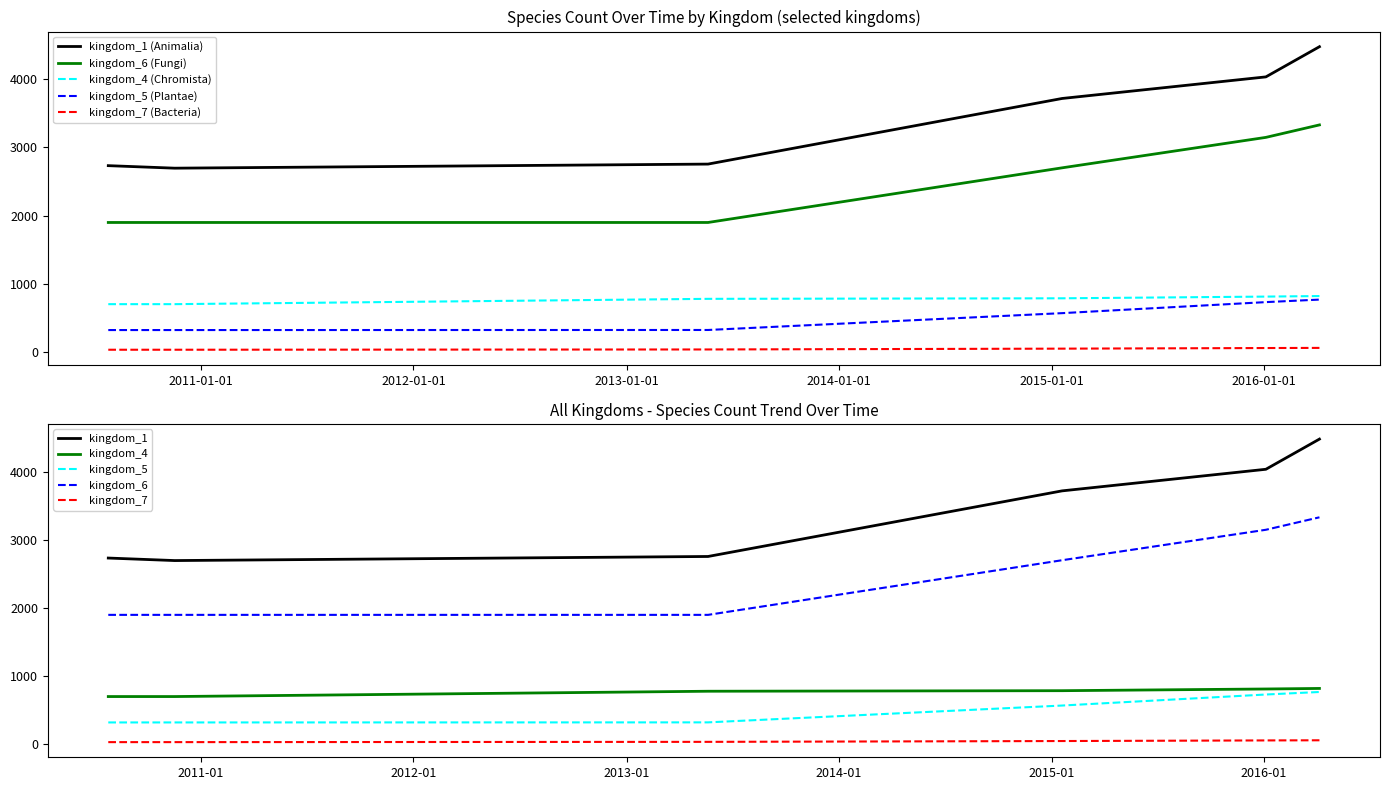

Which has a higher value, 2010-07-26 or 2010-11-17?

2010-07-26